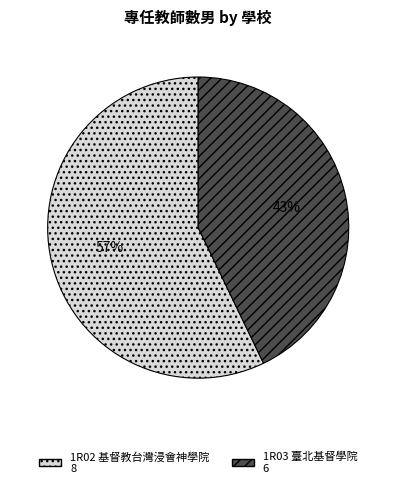

Rank the categories by value from lowest to highest.

1R03 臺北基督學院, 1R02 基督教台灣浸會神學院